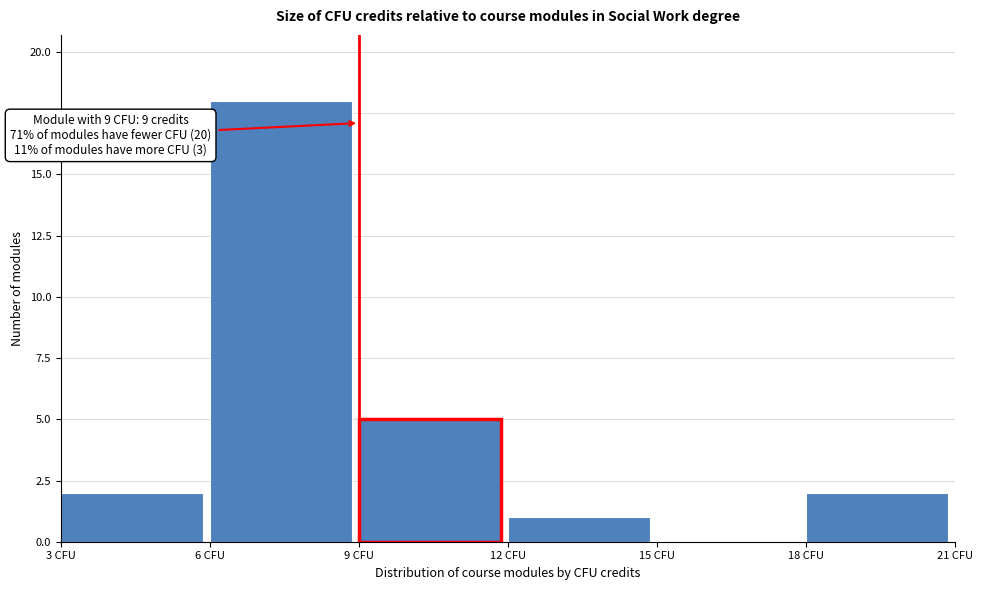

Which range on the x-axis has the tallest bar?

6 to 9